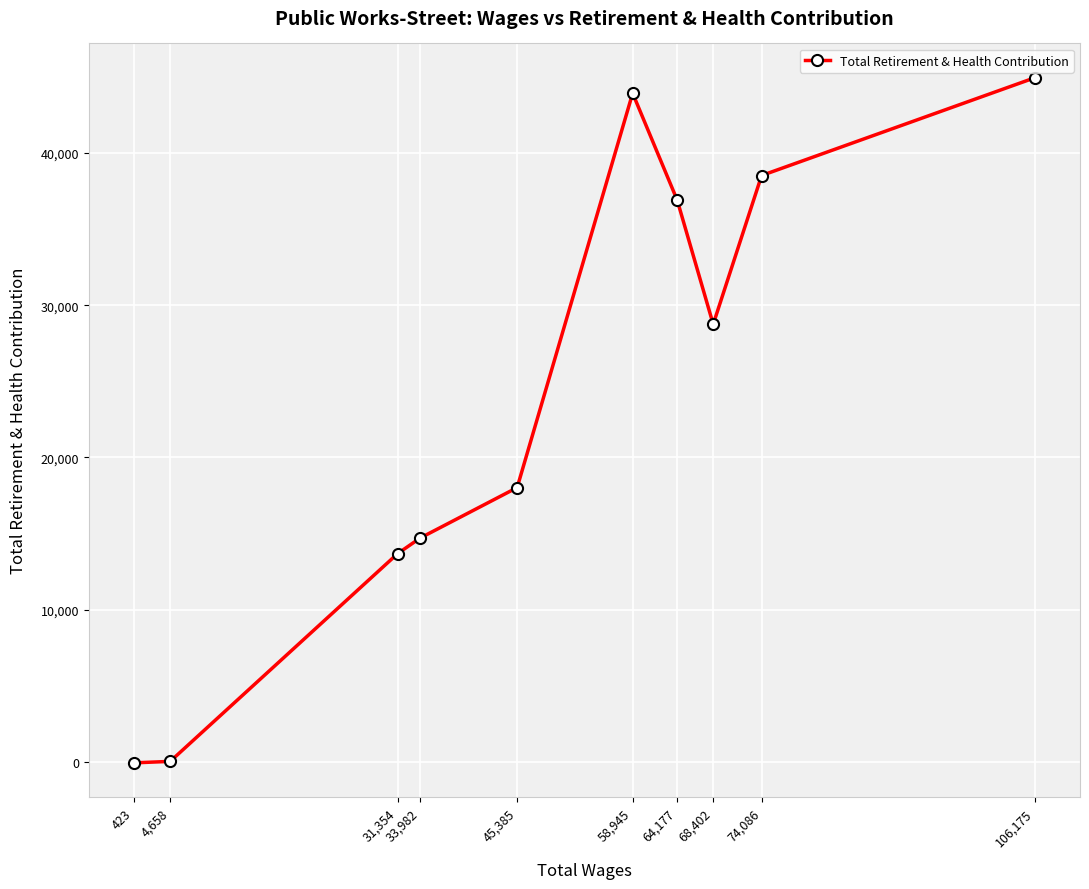

List the labels in order of value, largest first.

106,175, 58,945, 74,086, 64,177, 68,402, 45,385, 33,982, 31,354, 4,658, 423